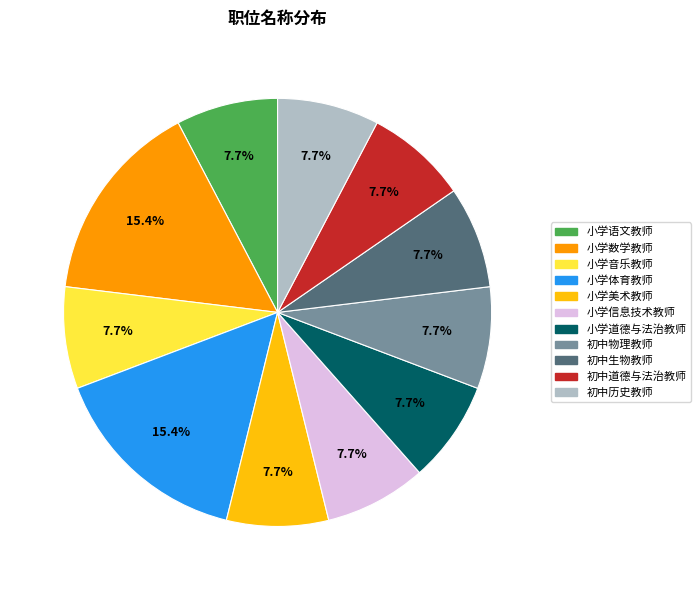

Does any single category account for the majority?

No